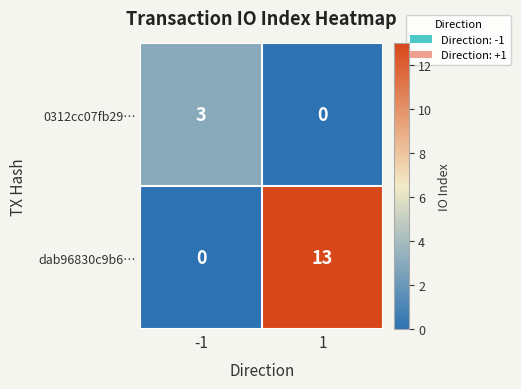

The dab96830c9b6… series shows 22 at 1. True or false?

False